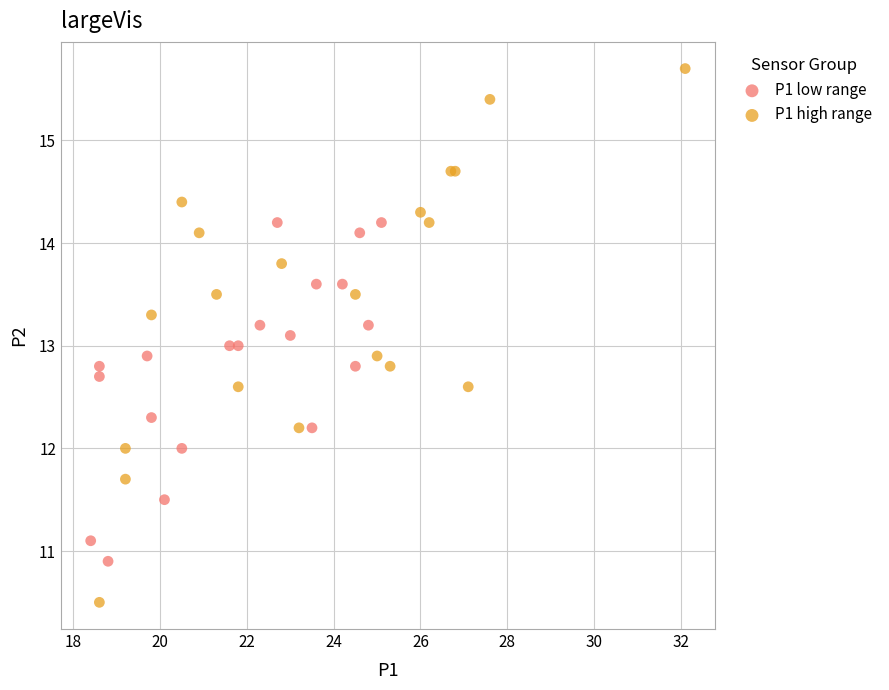

Which series contains the highest Y value?

P1 high range